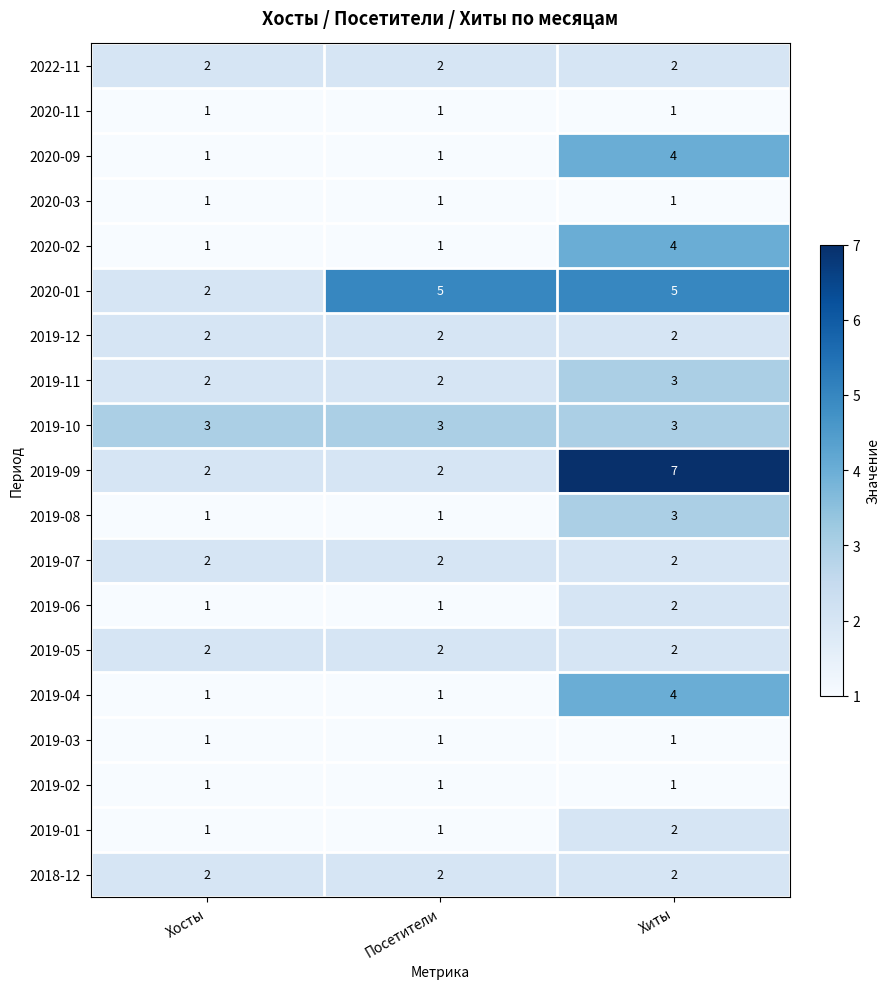

What is the total value across all series at Хосты?

29